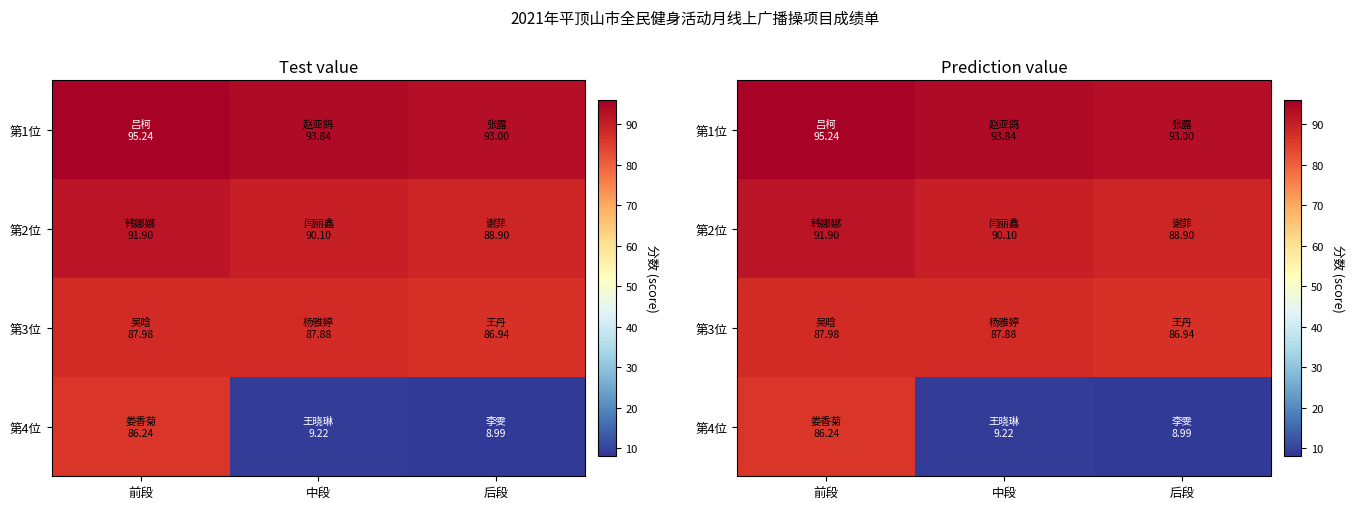

Which category has the lowest value across all series?

后段